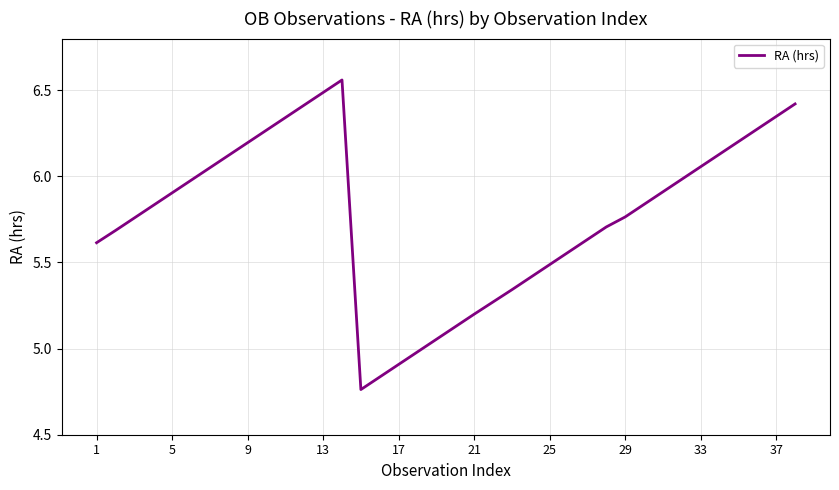

The value at 9 is 8.7. True or false?

False